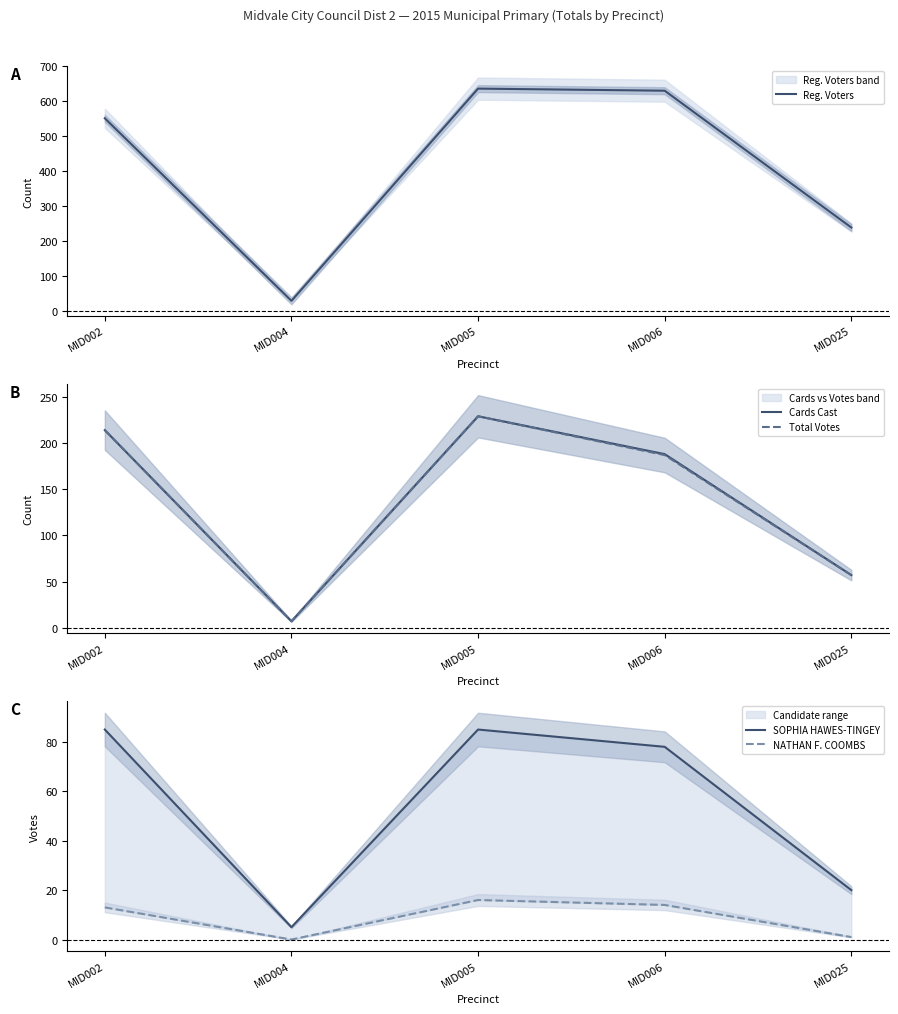

What are all the series names shown in the legend?

Reg. Voters, Cards Cast, Total Votes, SOPHIA HAWES-TINGEY, NATHAN F. COOMBS